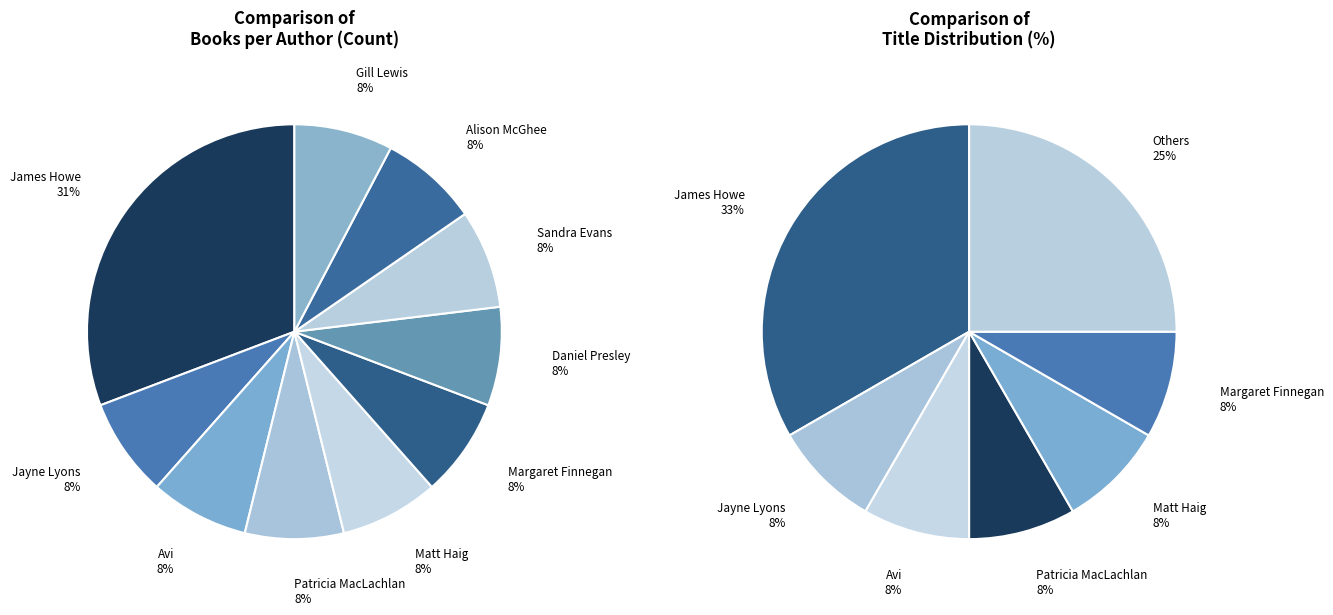

What is the ratio of the value at Margaret Finnegan / Jayne Lyons / Daniel Presley to the value at Patricia MacLachlan / Matt Haig?

1.5